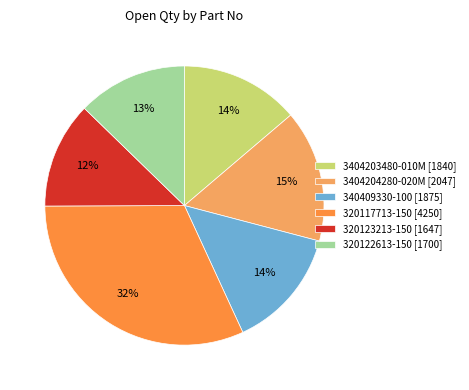

To the nearest percent, what percentage of the pie is 320117713-150 [4250]?

32%